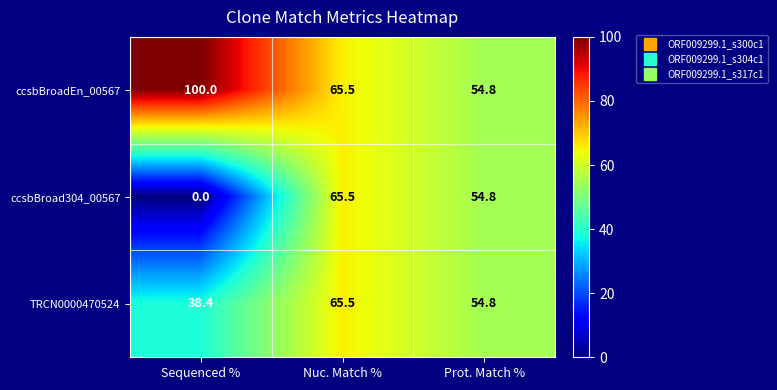

Reading right to left, transcribe all the data shown in this chart.

ccsbBroadEn_00567: 54.8	65.5	100.0
ccsbBroad304_00567: 54.8	65.5	0.0
TRCN0000470524: 54.8	65.5	38.4